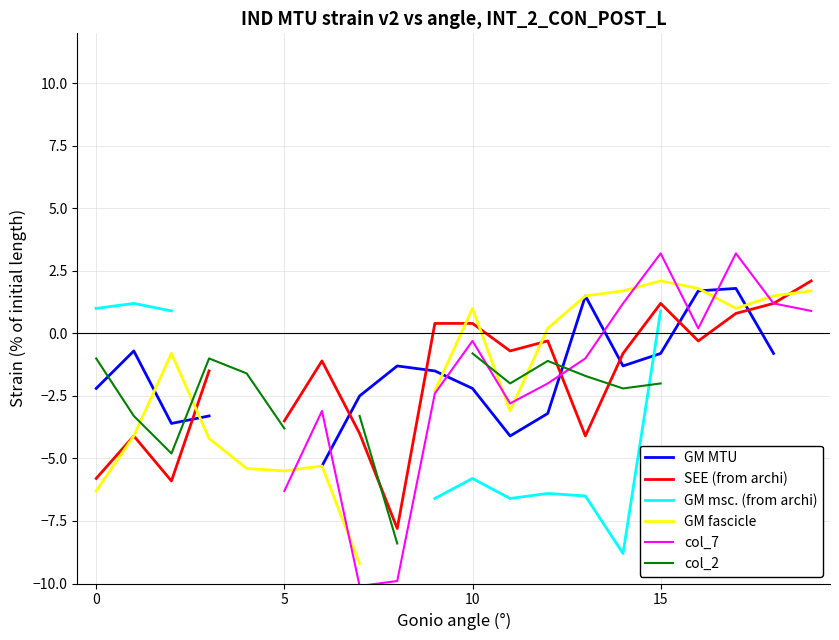

Which series changed the most between 14 and 16?

GM MTU